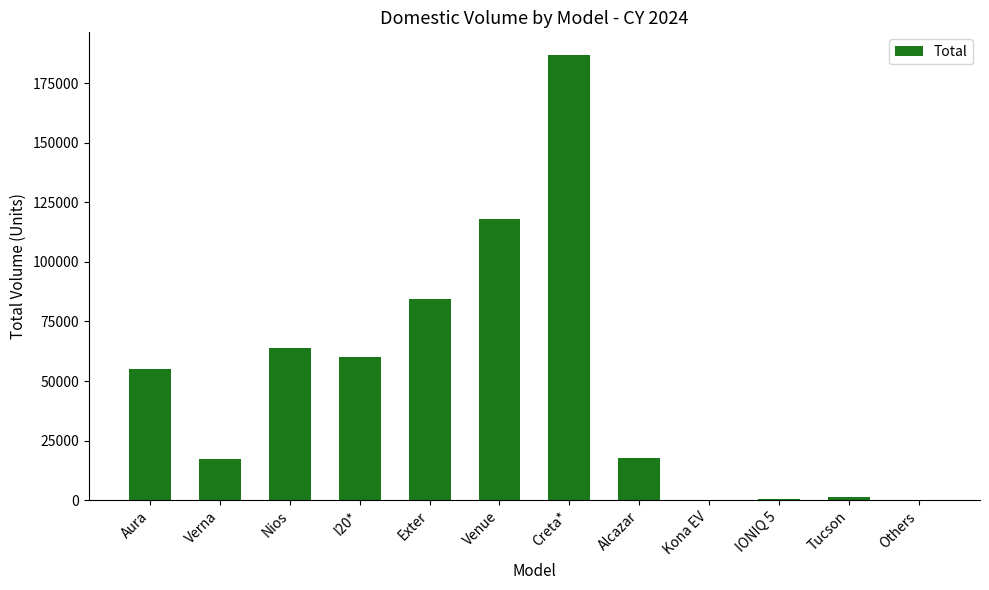

Read the value at Aura.

55138